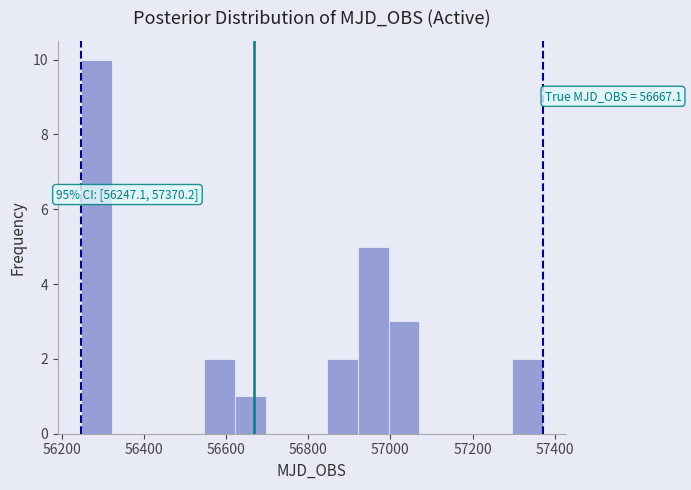

Around what value on the x-axis is the tallest bar? Give the approximate position of its centre, as read against the axis.

56280